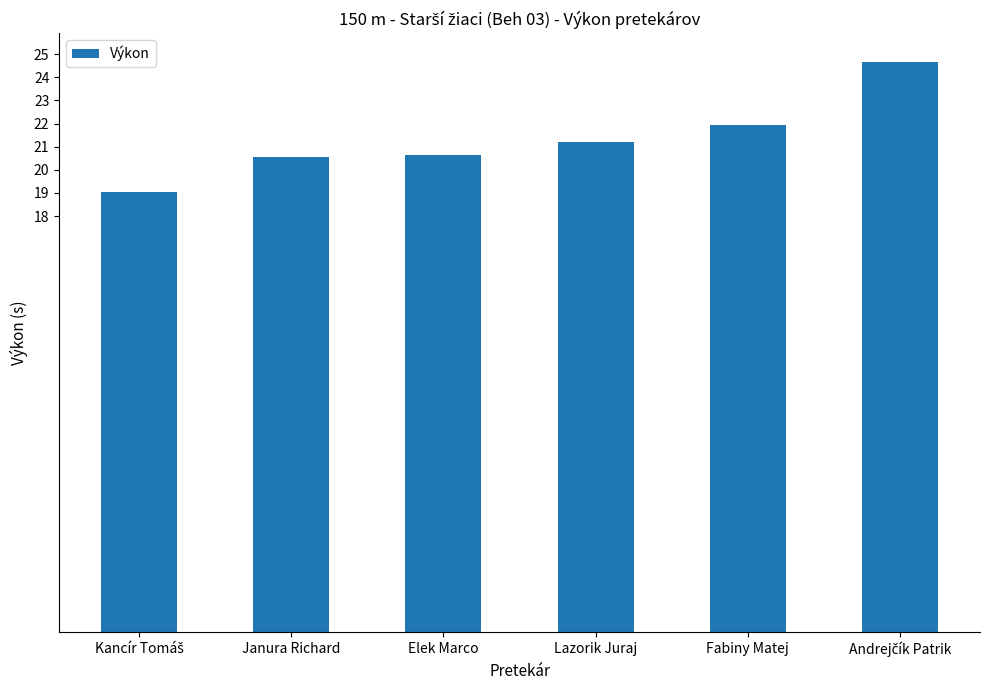

Approximately how many times larger is the value at Lazorik Juraj compared to Janura Richard?

1.0